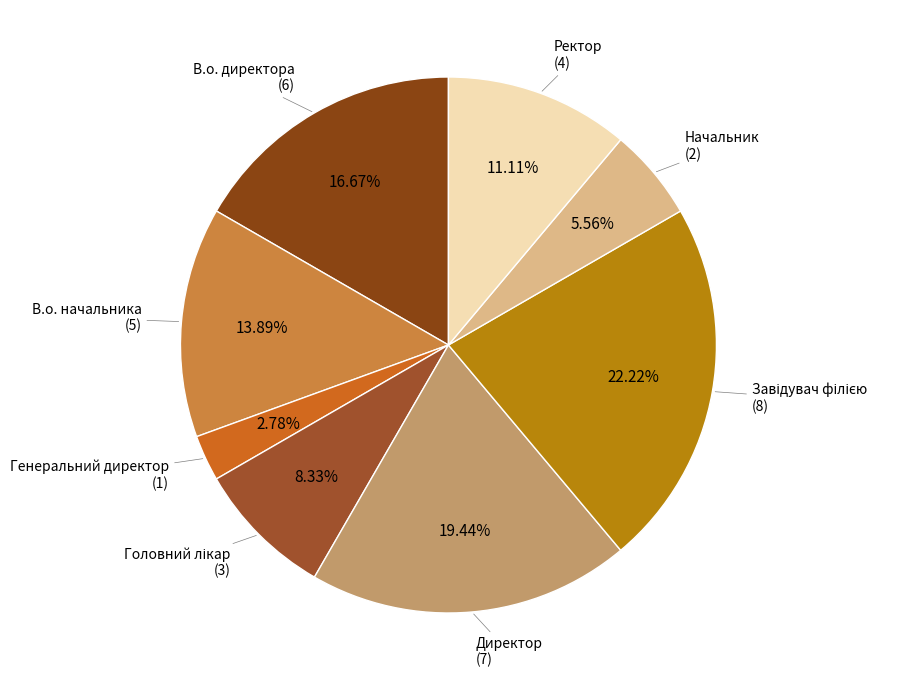

Is the sum of Начальник and Ректор greater than half?

No